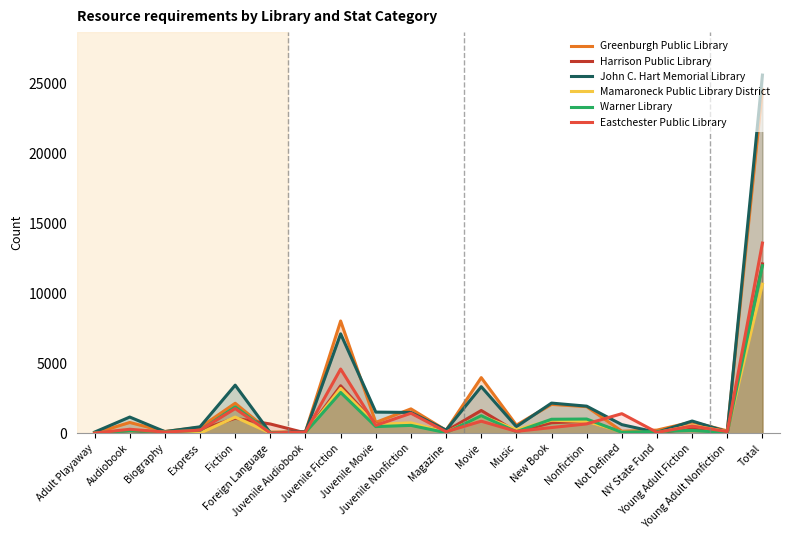

Which series ends up on top after the final intersection of Harrison Public Library and John C. Hart Memorial Library?

John C. Hart Memorial Library